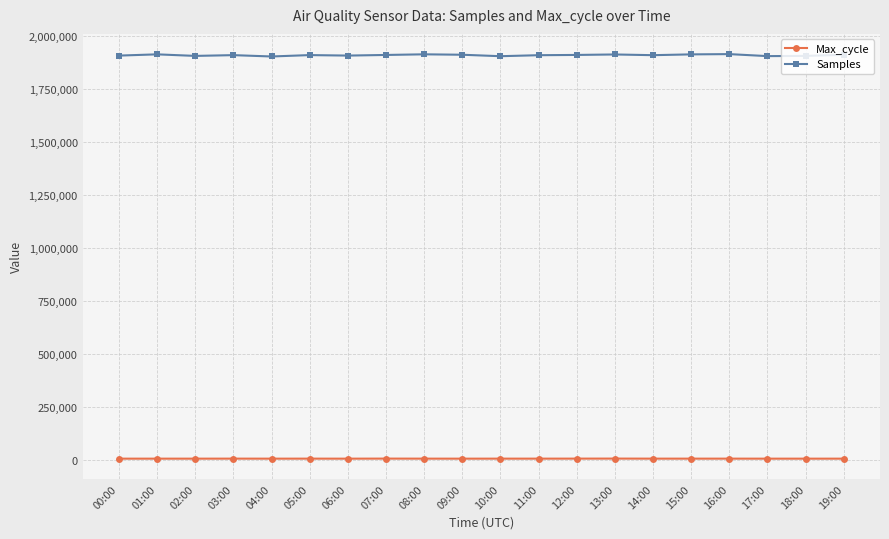

What position from the right is 07:00?

13